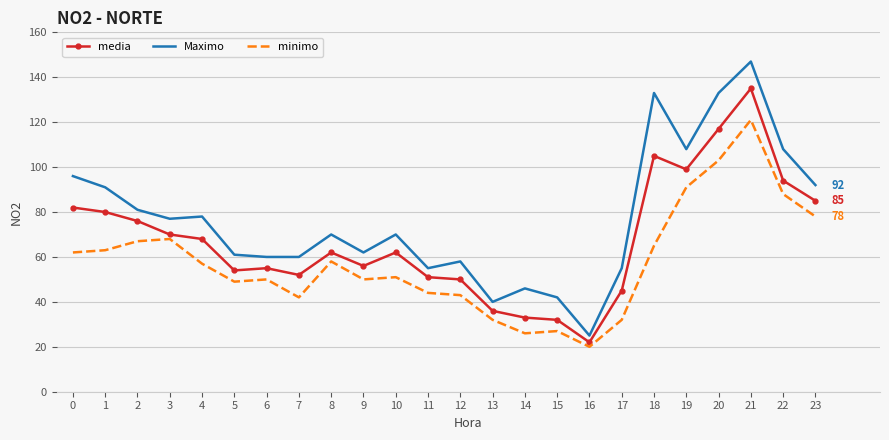

Which category has the lowest value in the Maximo series?

16